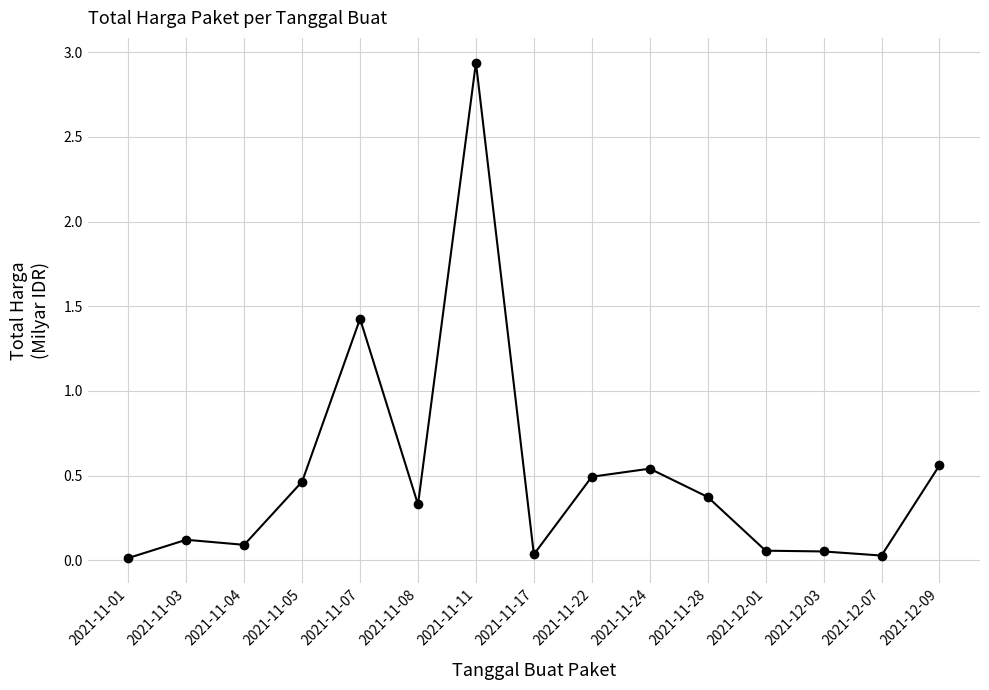

What position from the right is 2021-11-08?

10